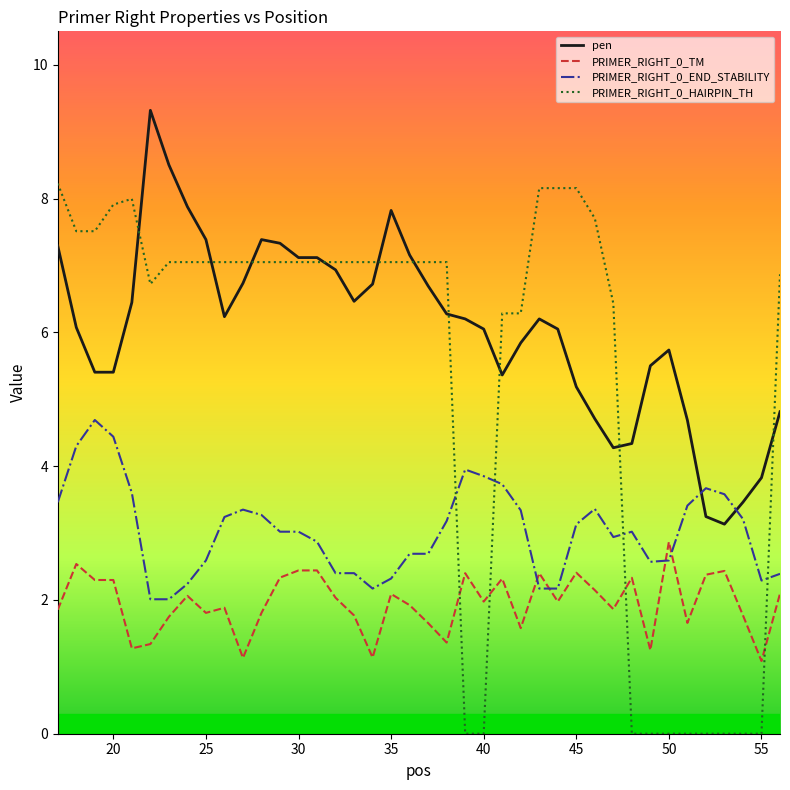

Which series has the widest spread of values?

PRIMER_RIGHT_0_HAIRPIN_TH